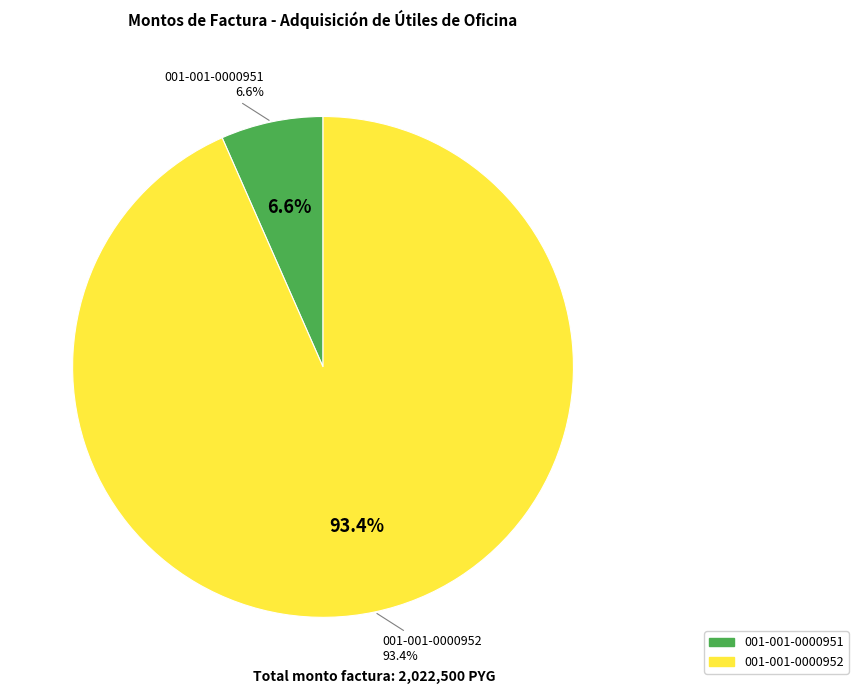

Count the number of slices in the pie.

2